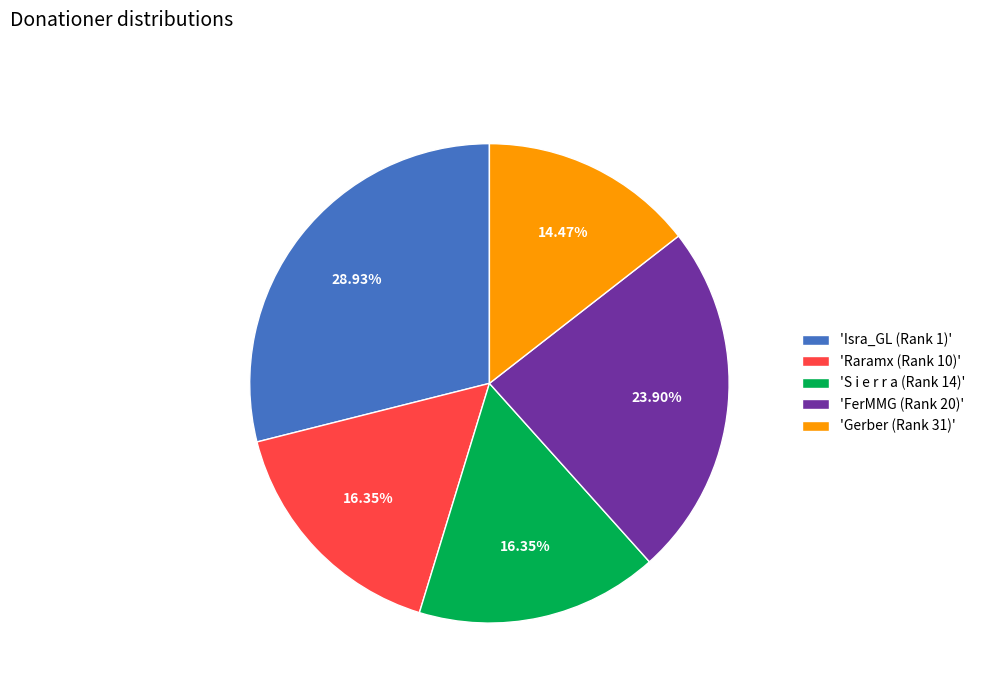

Which has a higher value, 'Gerber (Rank 31)' or 'S i e r r a (Rank 14)'?

'S i e r r a (Rank 14)'